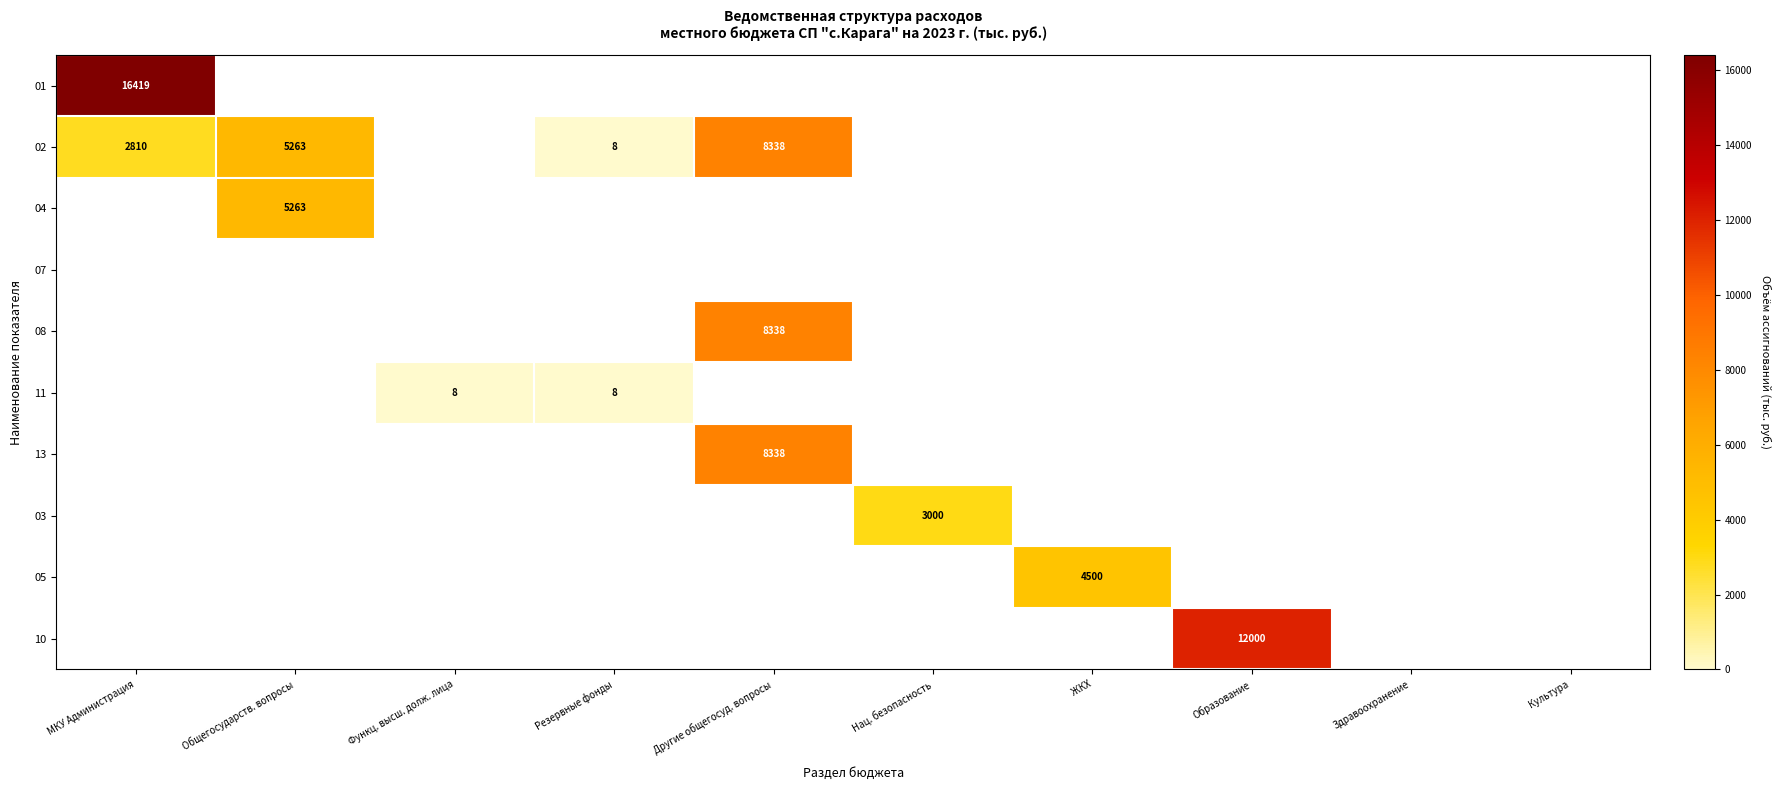

Is it true that 08 equals 5648 at Другие общегосуд. вопросы?

False